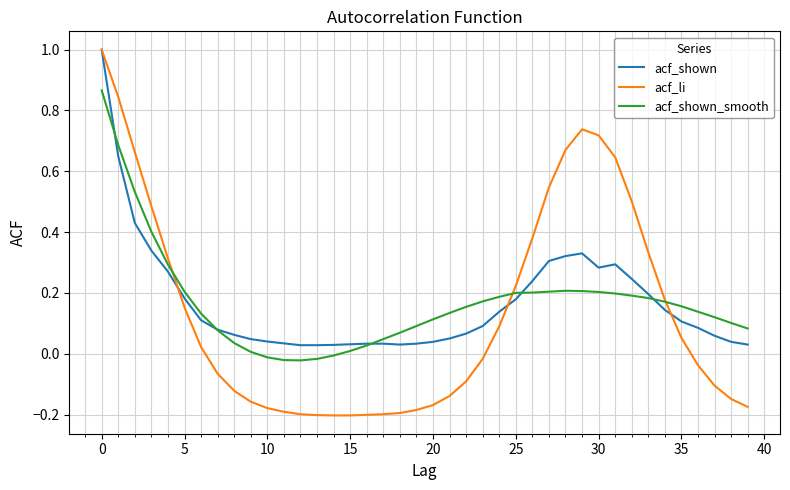

Is this an area chart (filled region under the line)?

No